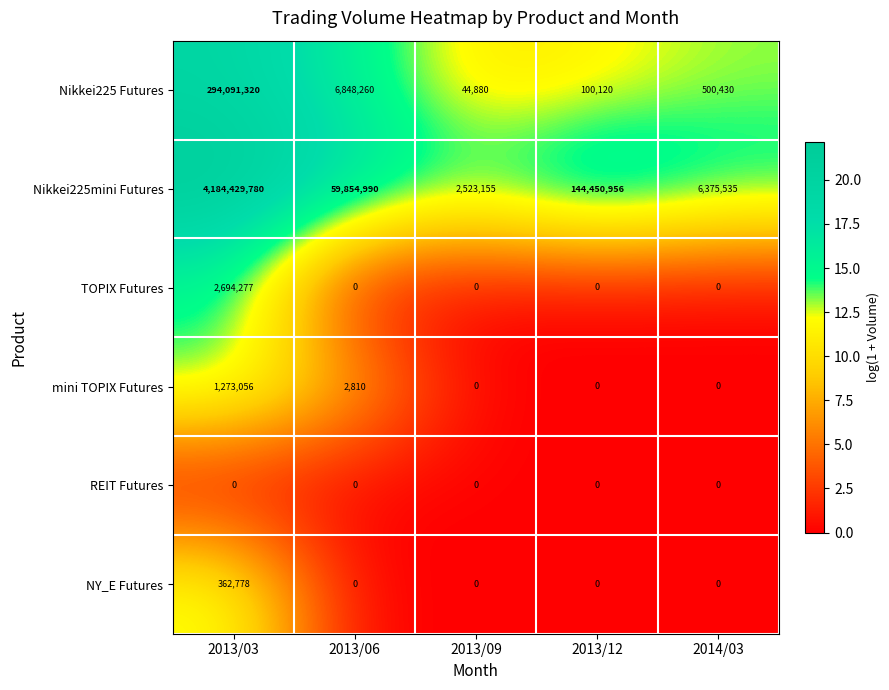

Reading left to right, transcribe all the data shown in this chart.

Nikkei225 Futures: 294091320	6848260	44880	100120	500430
Nikkei225mini Futures: 4184429780	59854990	2523155	144450956	6375535
TOPIX Futures: 2694277	0	0	0	0
mini TOPIX Futures: 1273056	2810	0	0	0
REIT Futures: 0	0	0	0	0
NY_E Futures: 362778	0	0	0	0